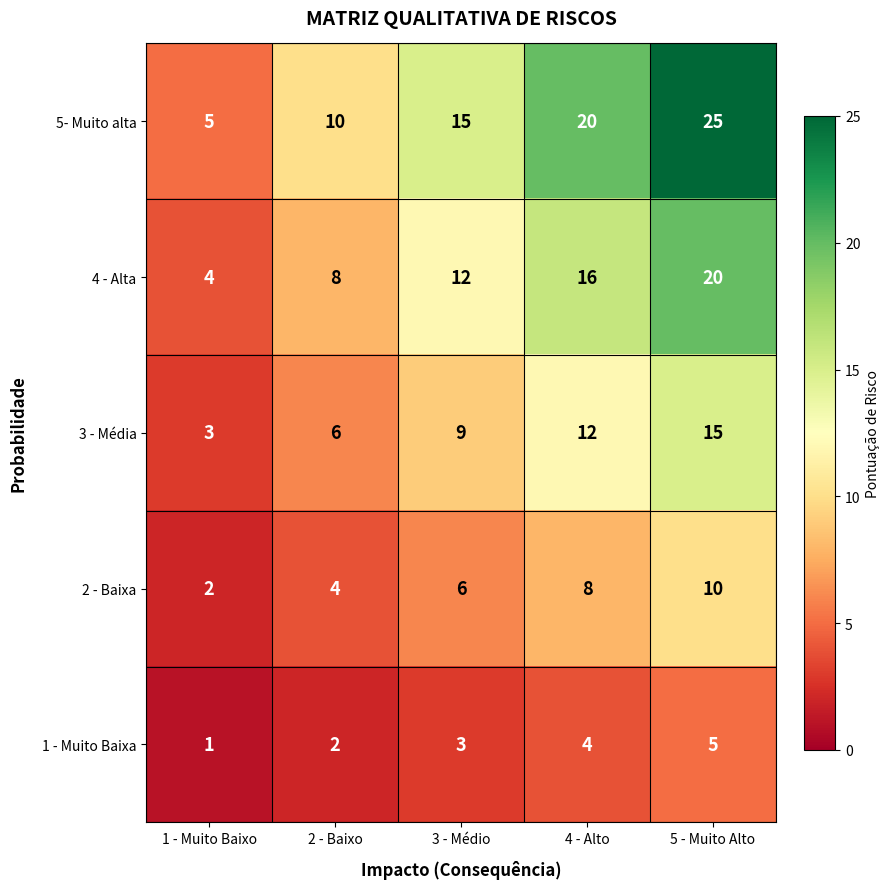

What is the total value across all series at 3 - Médio?

45